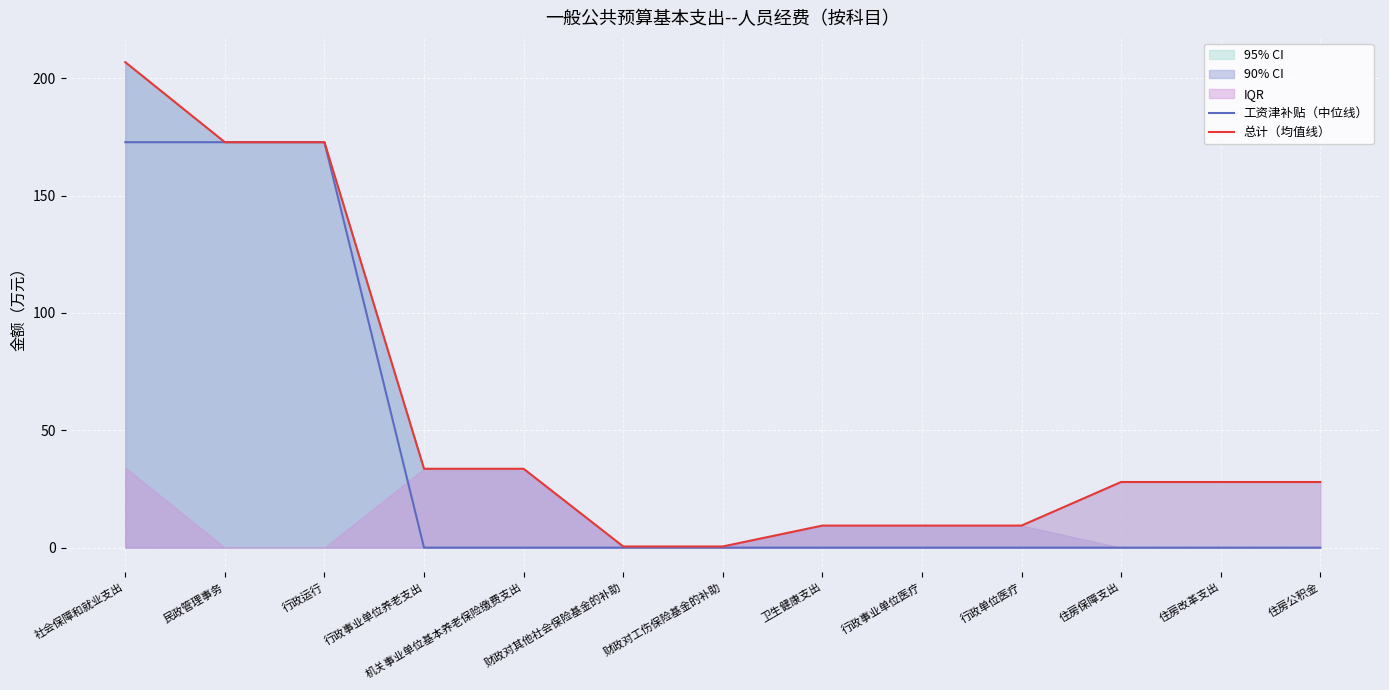

True or false: 总计（均值线） has more than 2 points higher than both neighbors.

False